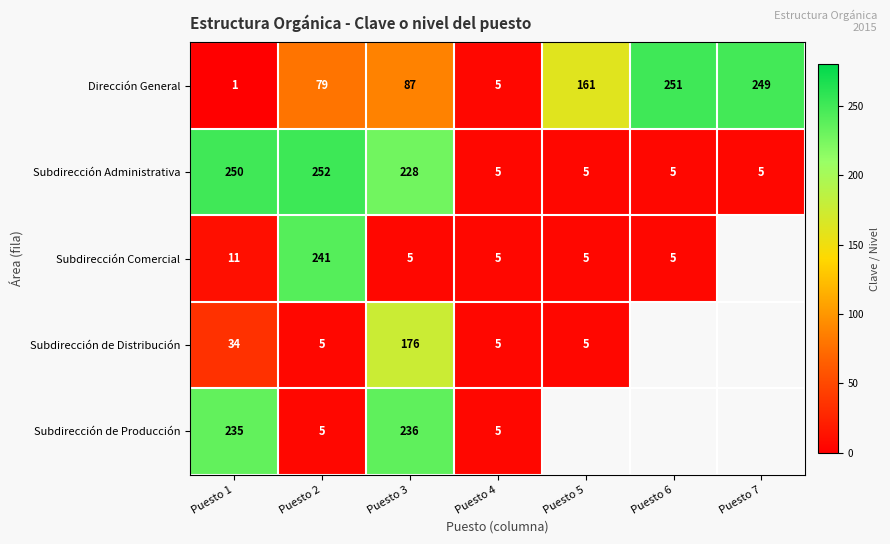

How many distinct data groups are displayed?

5